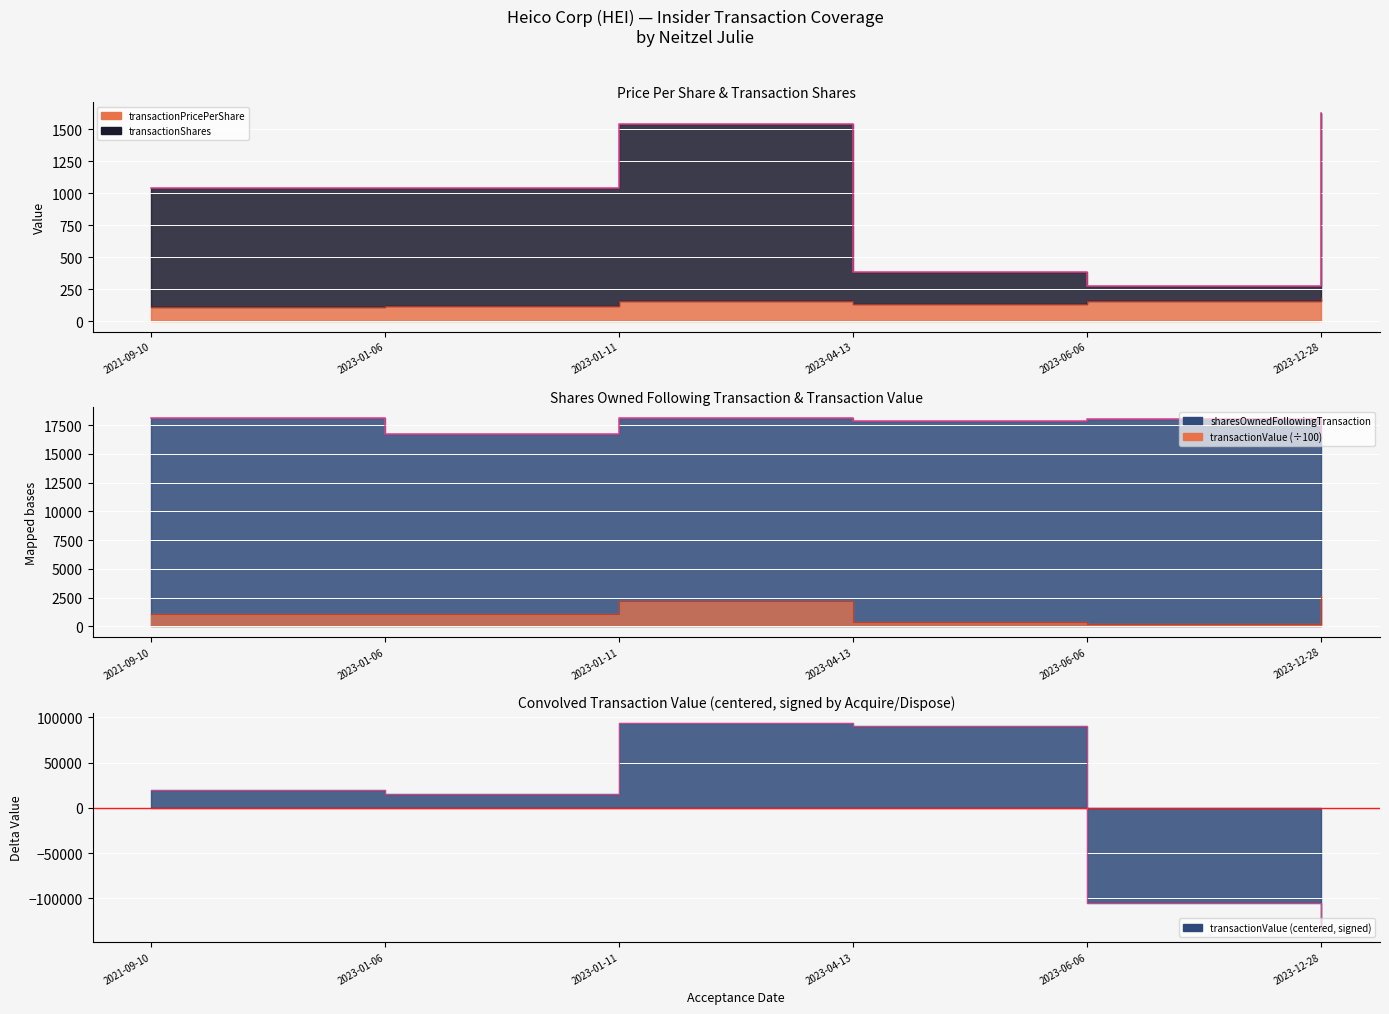

What position from the left is 2023-01-11?

3